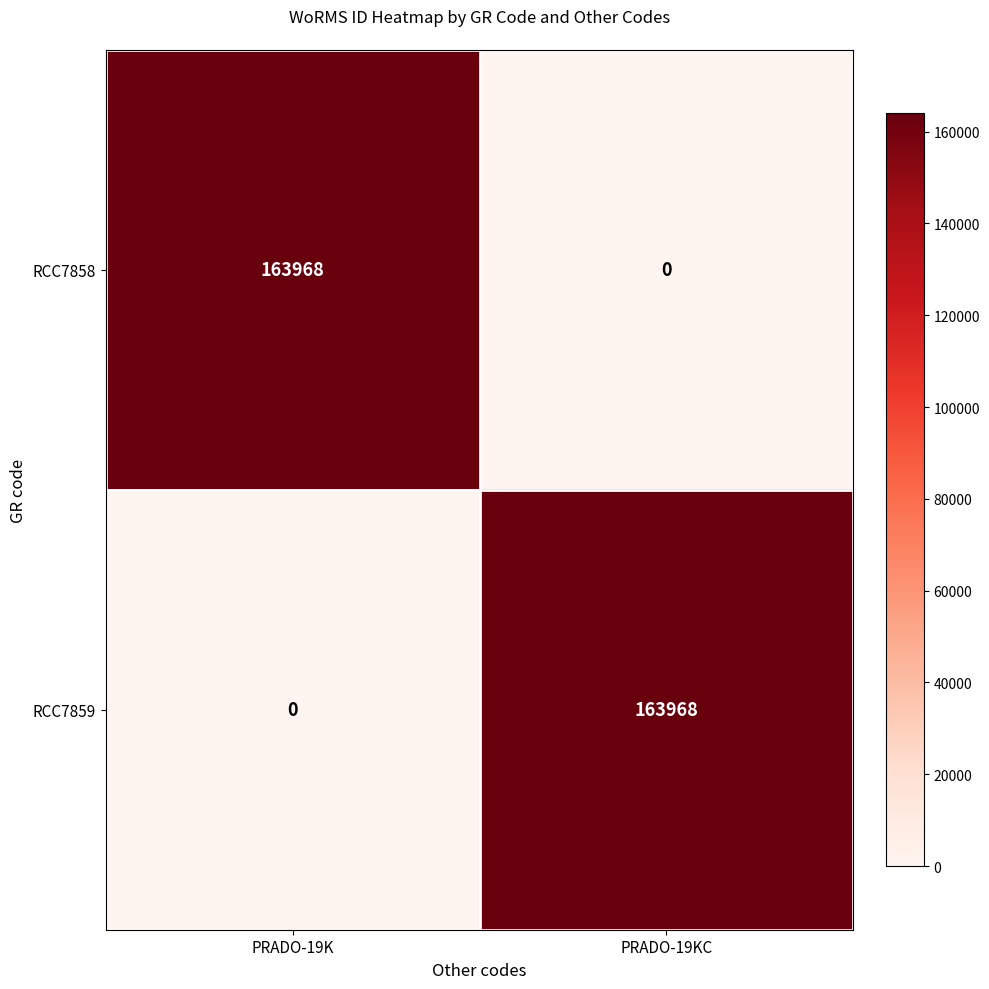

The value of RCC7858 at PRADO-19KC is 112488. True or false?

False